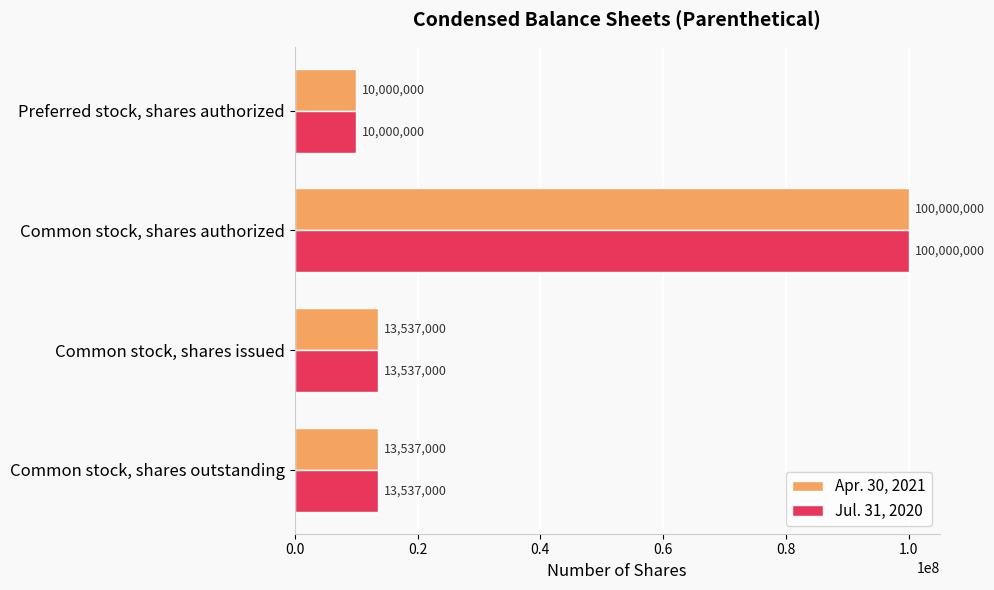

Is the value of Jul. 31, 2020 at Common stock, shares outstanding greater than the value of Apr. 30, 2021 at Preferred stock, shares authorized?

Yes